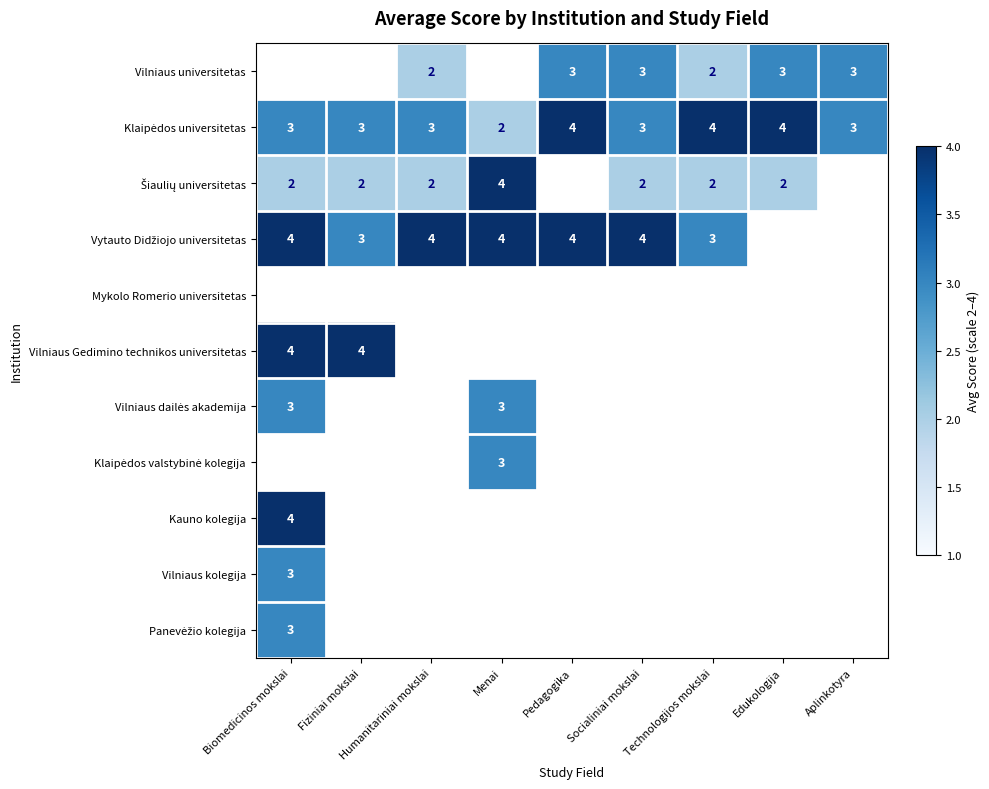

At which category does the chart reach its peak across all series?

Pedagogika